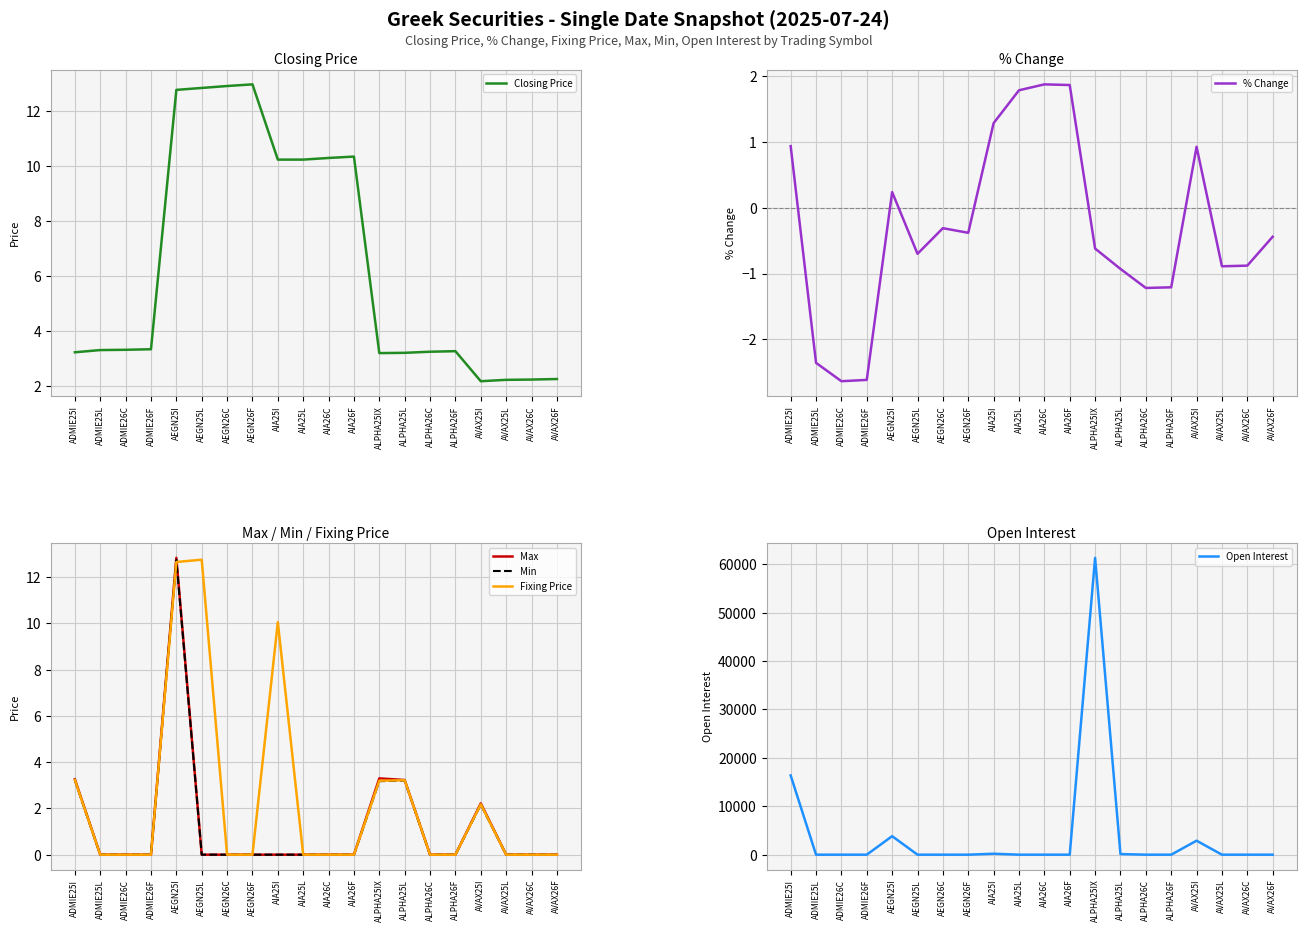

What is the spread (max minus min) of values at ALPHA25L?

123.9